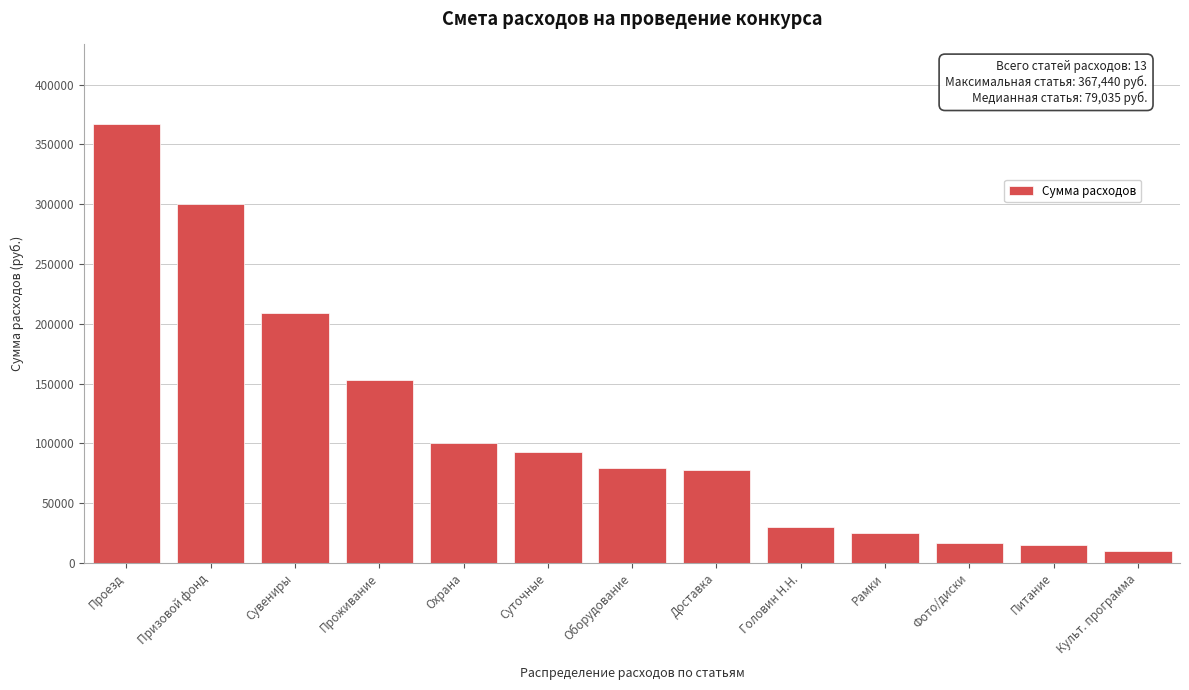

What is the change in value from Охрана to Питание?

-85000